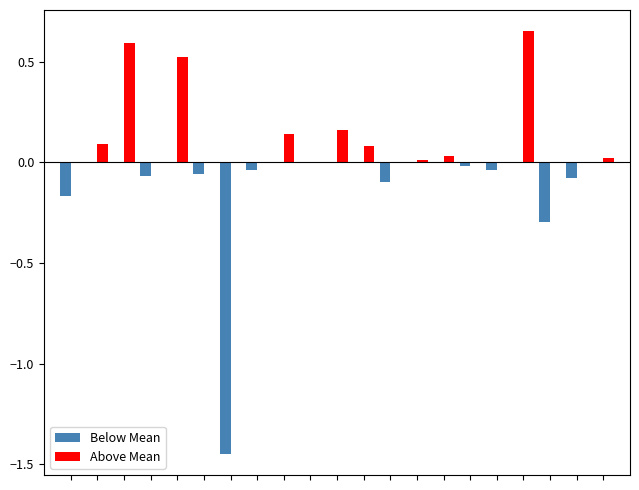

Which series has the largest total across all categories?

Above Mean